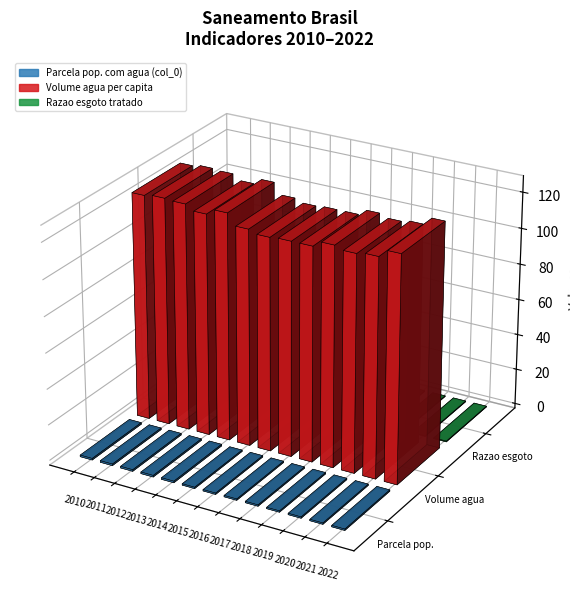

Which series has the widest spread of values?

Volume agua per capita